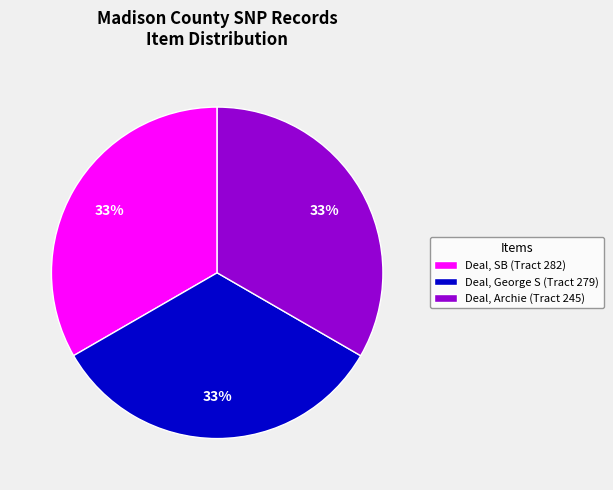

The Deal, George S (Tract 279) slice represents 33% of the pie. True or false?

True